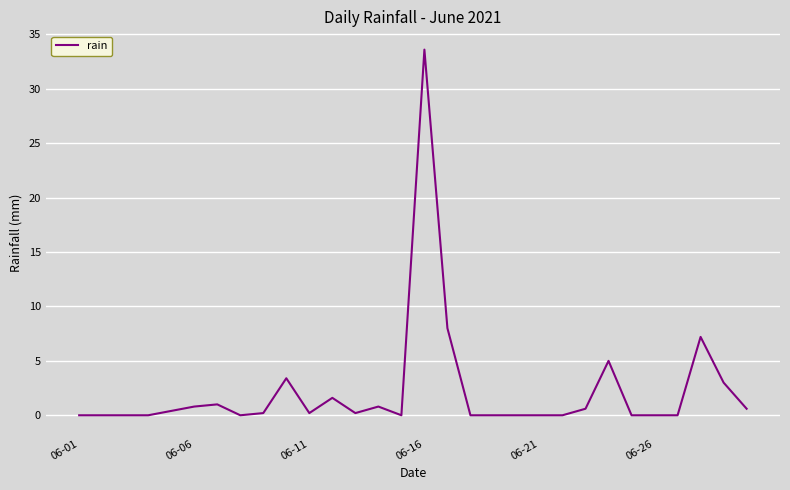

What is the greatest value displayed?

33.6